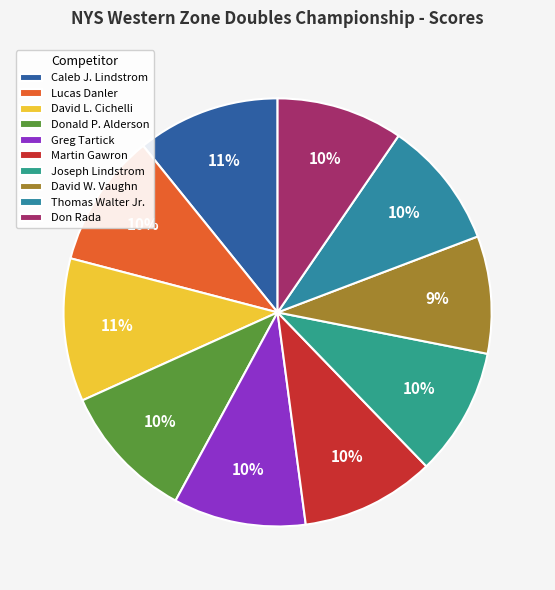

Do Don Rada and Martin Gawron together represent more than half of the pie?

No